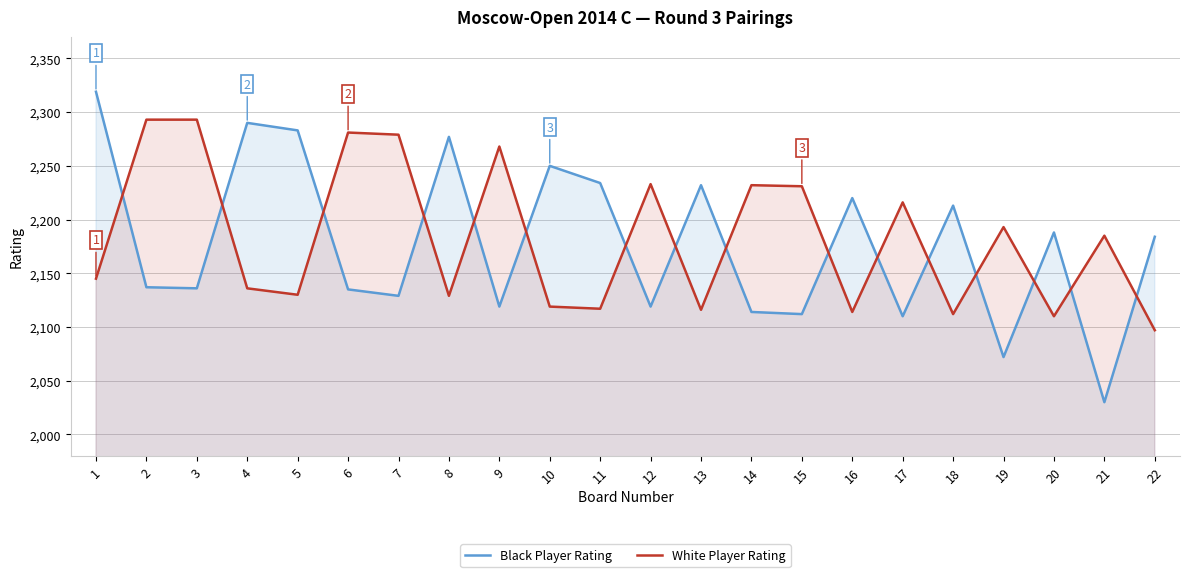

Reading left to right, transcribe all the data shown in this chart.

Black Player Rating: 1=2319	2=2137	3=2136	4=2290	5=2283	6=2135	7=2129	8=2277	9=2119	10=2250	11=2234	12=2119	13=2232	14=2114	15=2112	16=2220	17=2110	18=2213	19=2072	20=2188	21=2030	22=2184
White Player Rating: 1=2145	2=2293	3=2293	4=2136	5=2130	6=2281	7=2279	8=2129	9=2268	10=2119	11=2117	12=2233	13=2116	14=2232	15=2231	16=2114	17=2216	18=2112	19=2193	20=2110	21=2185	22=2097